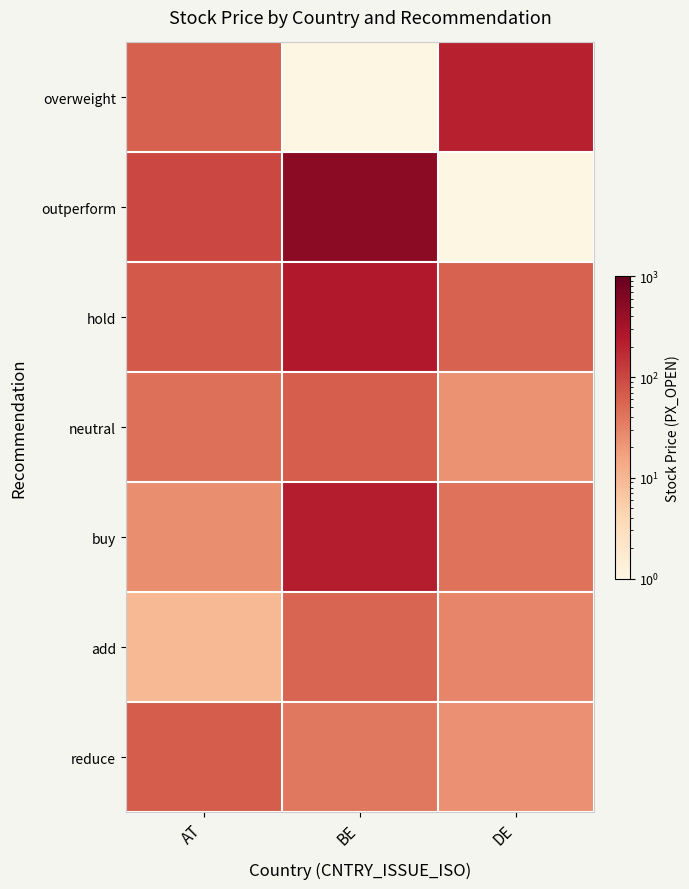

At how many categories does at least one series exceed 470?

1